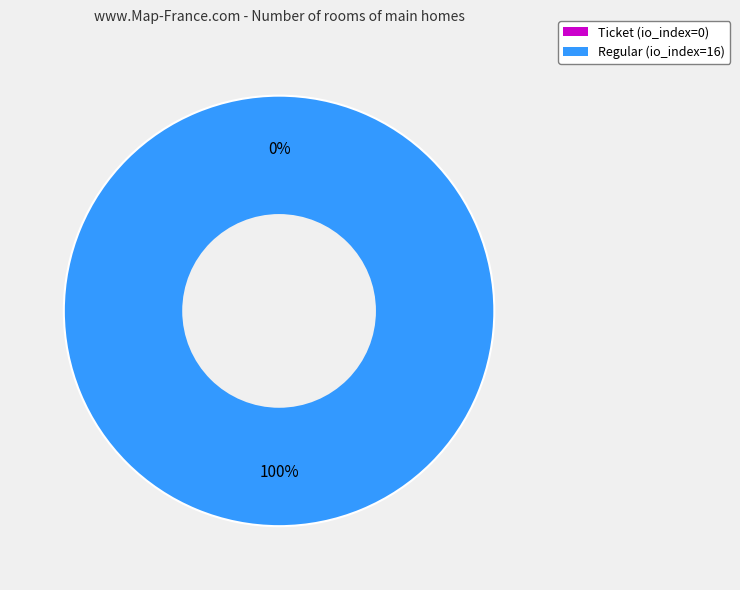

To the nearest percent, what is the combined percentage of Regular (io_index=16) and Ticket (io_index=0)?

100%